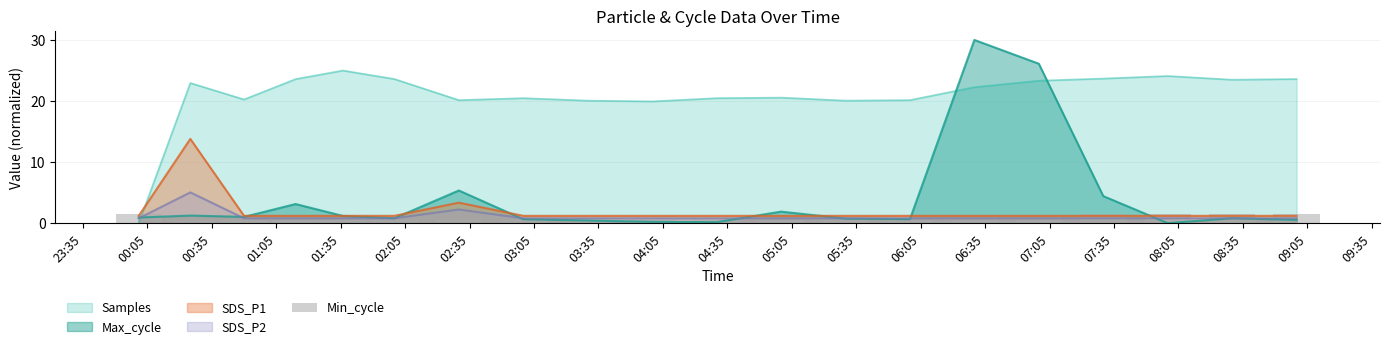

True or false: Samples and SDS_P1 cross at least once.

True